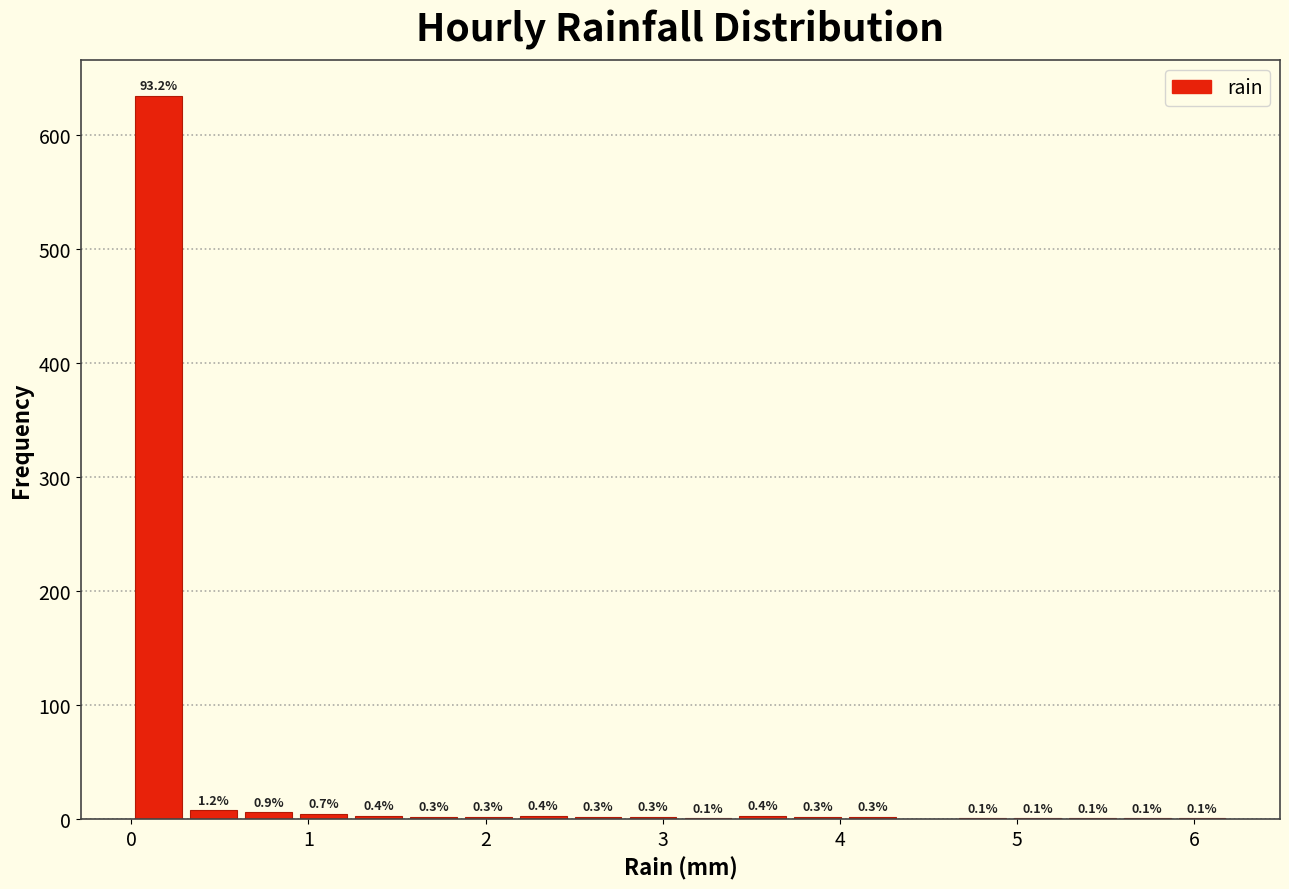

Around what value on the x-axis is the tallest bar? Give the approximate position of its centre, as read against the axis.

0.2